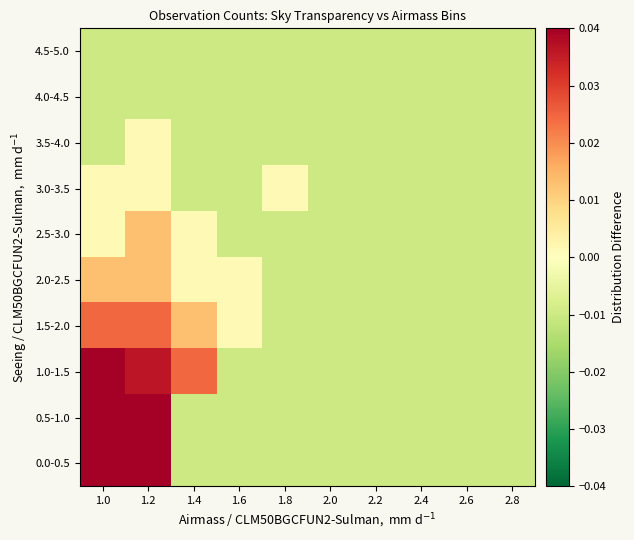

What is the greatest value displayed?

0.2